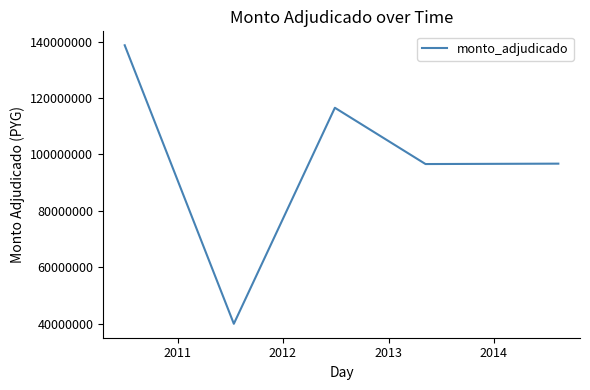

How many values are below 96728245?

2